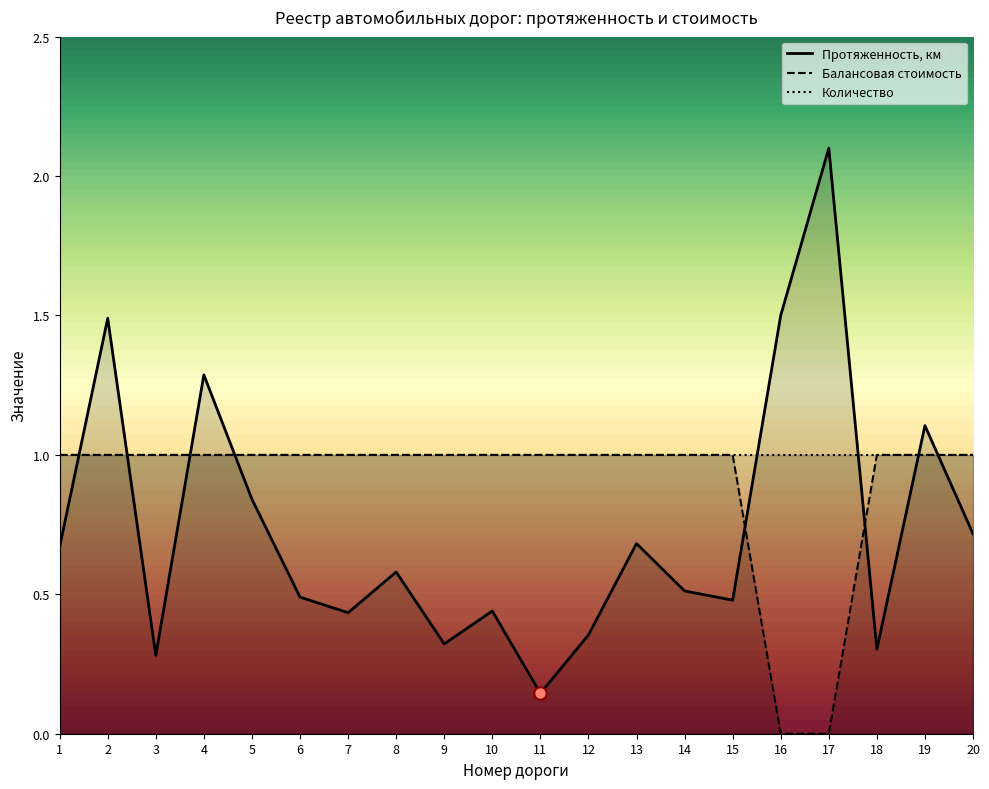

Which series has the largest total across all categories?

Балансовая стоимость